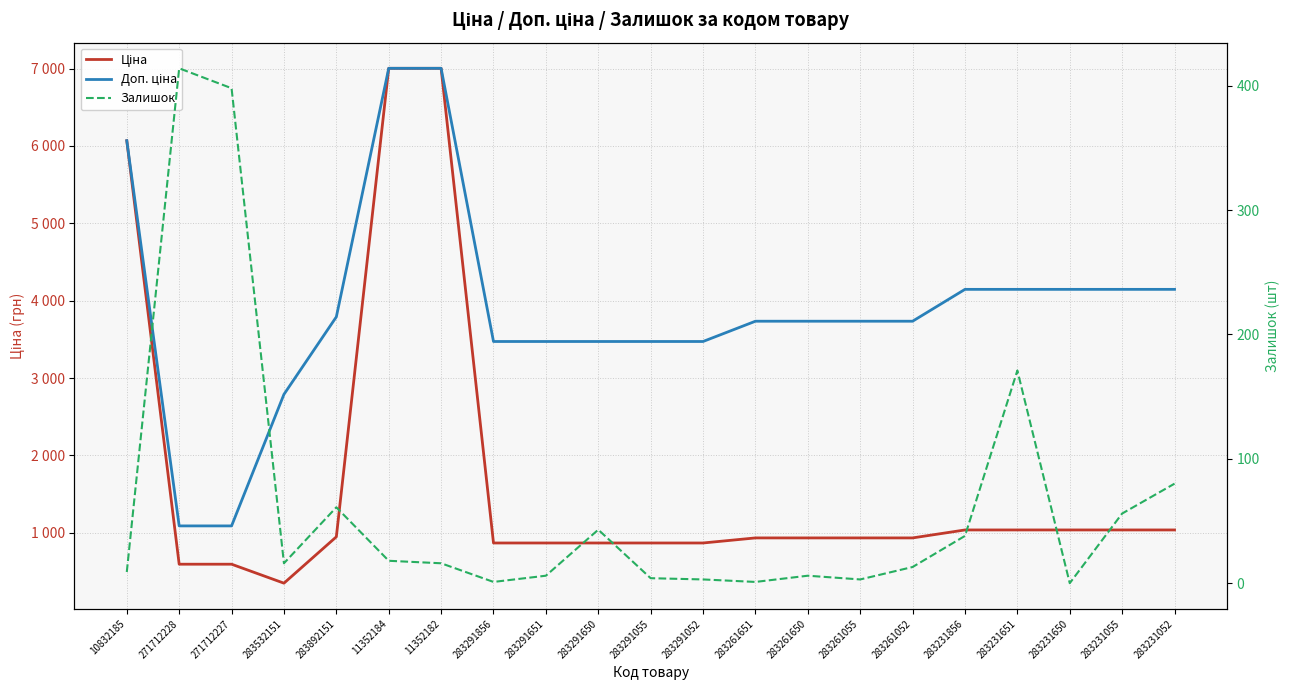

What position from the left is 283291651?

9